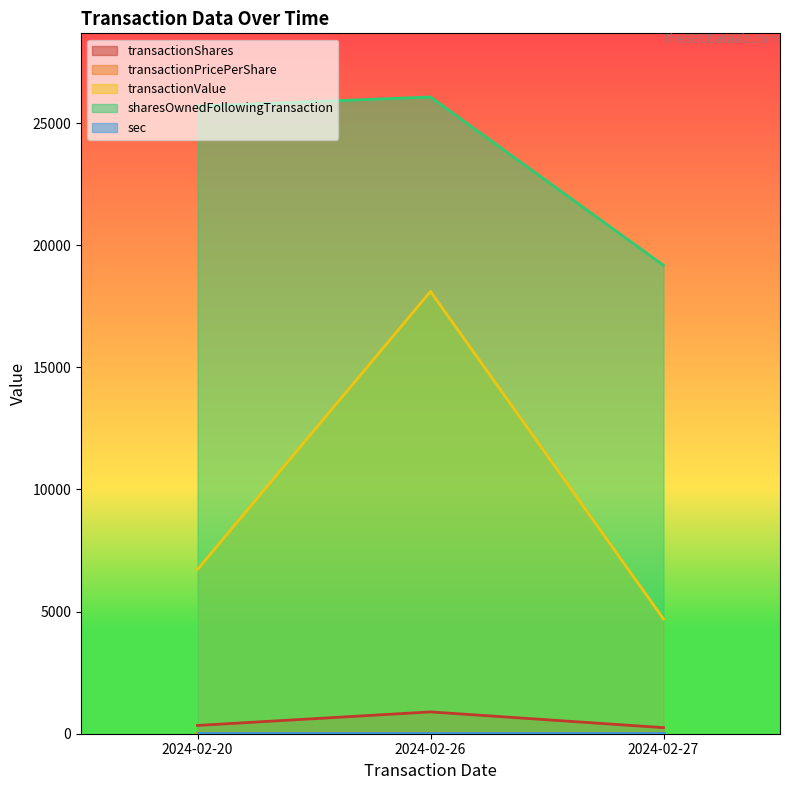

What is the value of the transactionValue point at the 2nd from the left?

18103.0